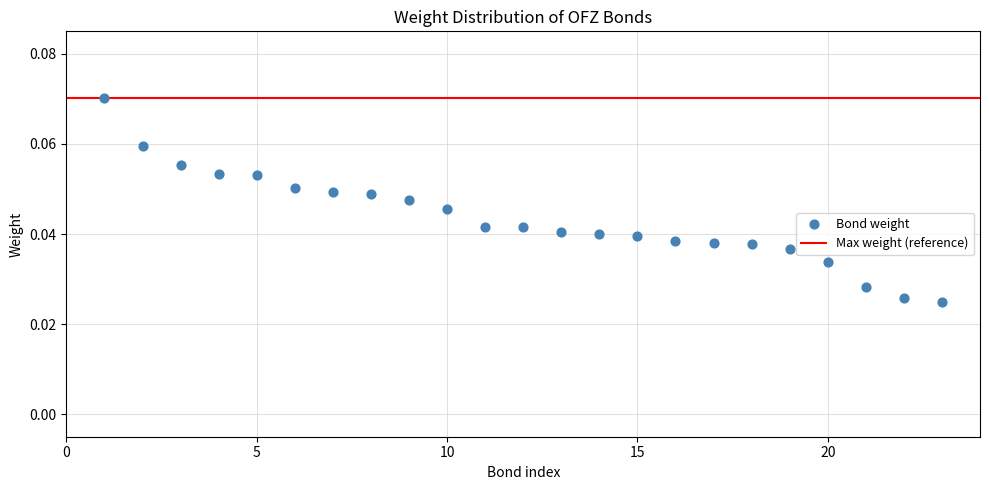

What is the range of X values (max minus min)?

22.0